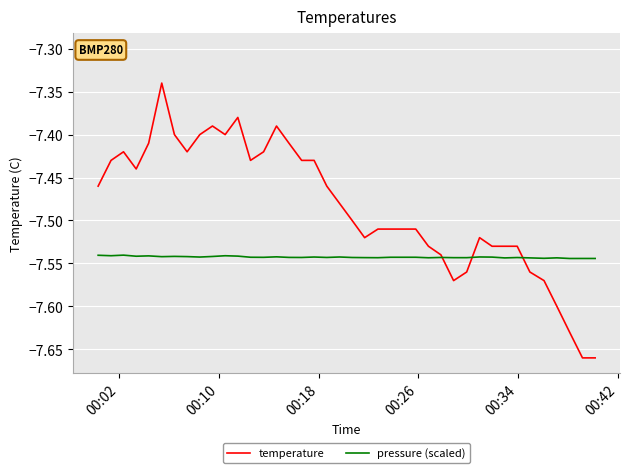

Rank the series by their maximum value, from highest to lowest.

temperature, pressure (scaled)